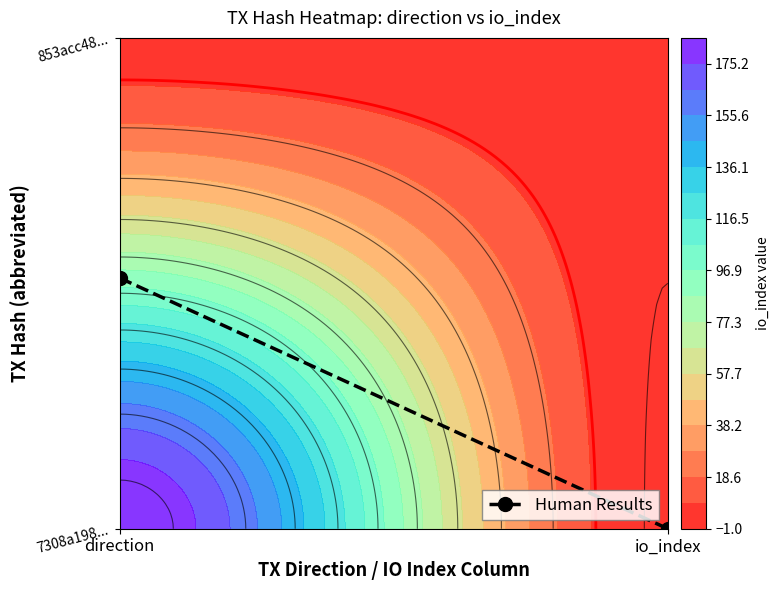

Reading left to right, list all the values displayed in this chart.

direction=0.5	io_index=0.0